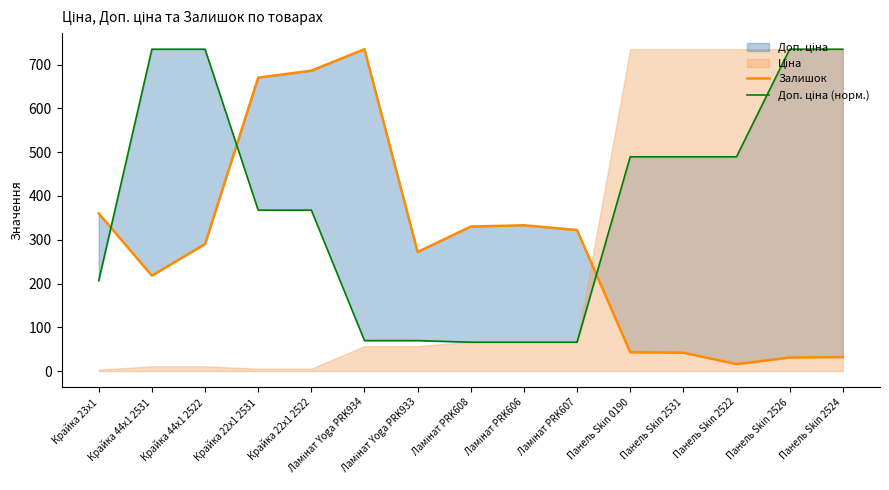

Rank the categories by Доп. ціна (норм.) value from highest to lowest.

Крайка 44x1 2531, Крайка 44x1 2522, Панель Skin 2526, Панель Skin 2524, Панель Skin 0190, Панель Skin 2531, Панель Skin 2522, Крайка 22x1 2531, Крайка 22x1 2522, Крайка 23x1, Ламінат Yoga PRK934, Ламінат Yoga PRK933, Ламінат PRK608, Ламінат PRK606, Ламінат PRK607